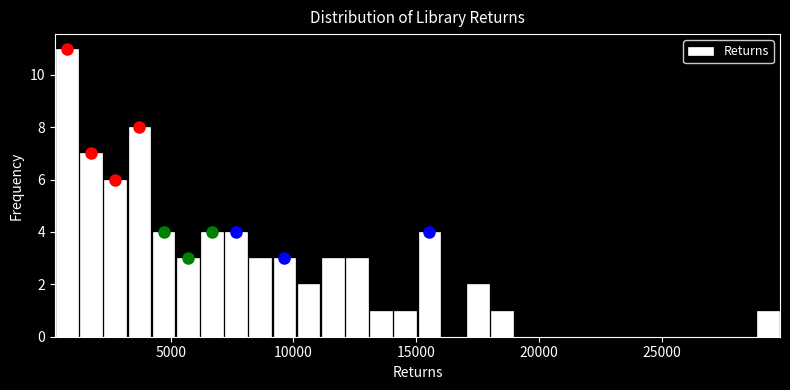

Around what value on the x-axis is the tallest bar? Give the approximate position of its centre, as read against the axis.

1000